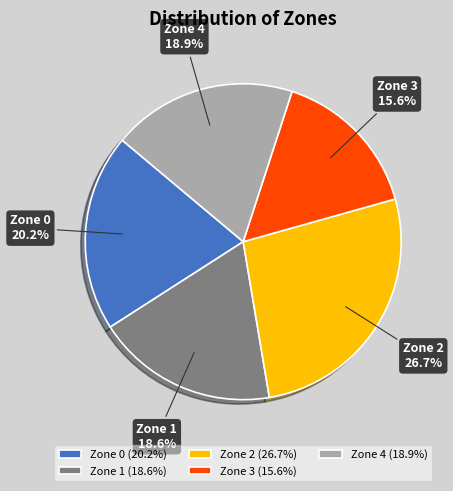

True or false: Zone 4 accounts for 19% of the total.

True